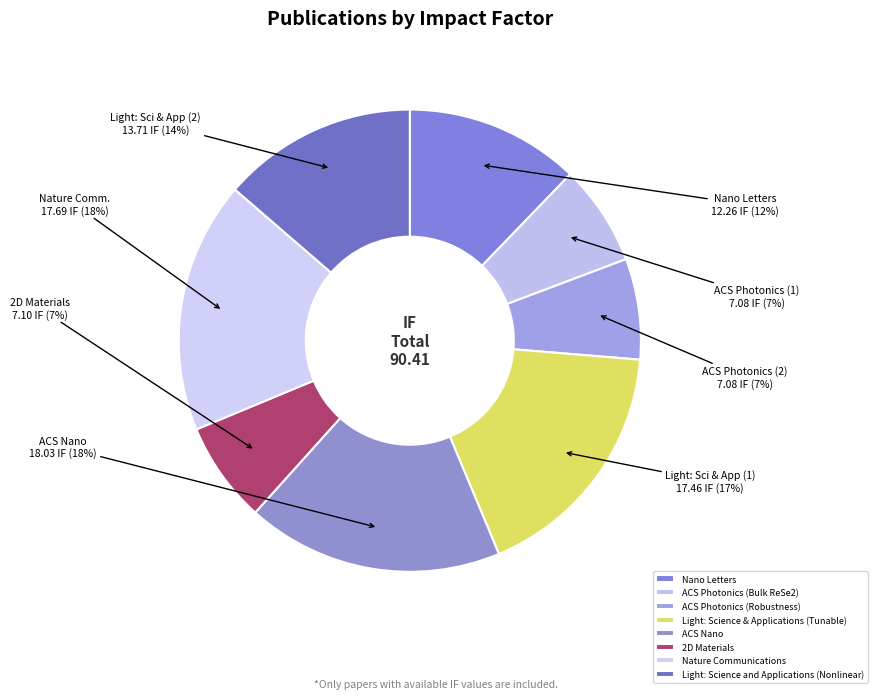

How many slices are in this pie chart?

8